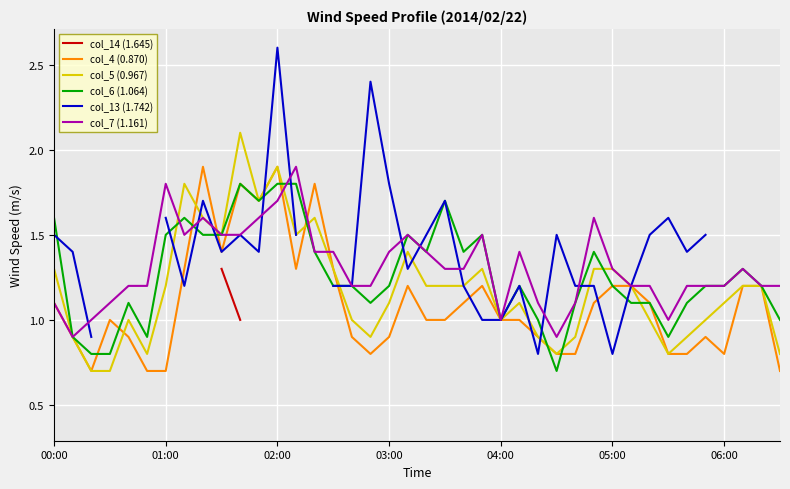

How many lines are shown in the chart?

6